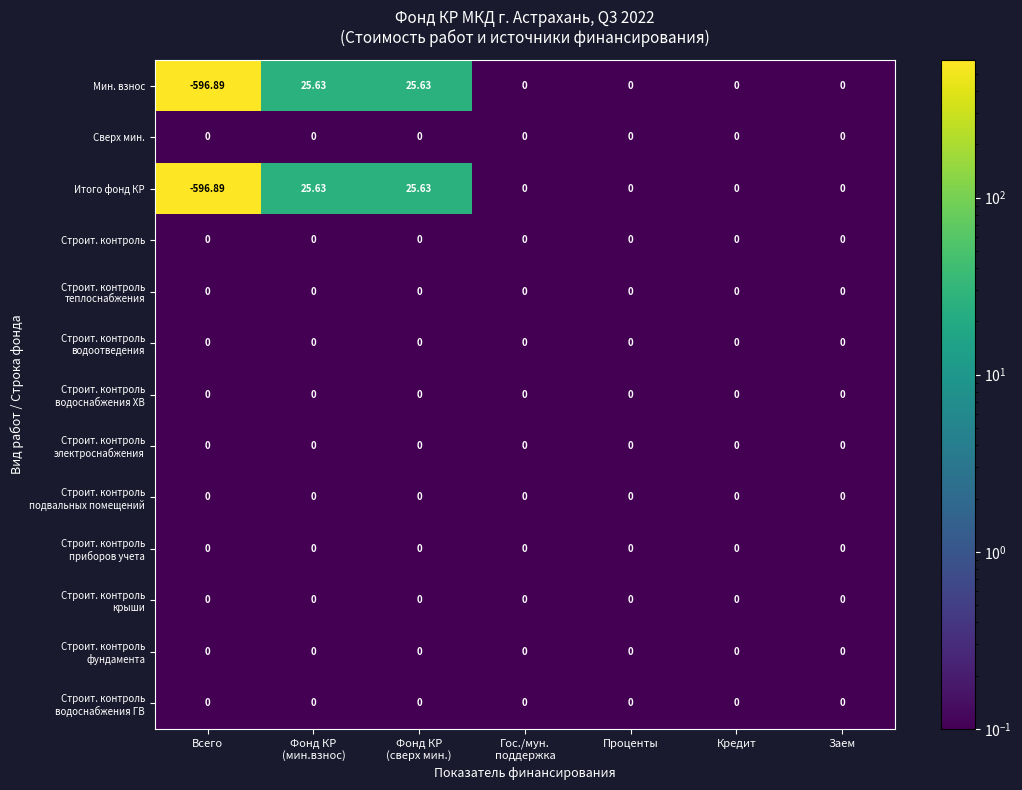

Which label corresponds to the smallest value in the chart?

Всего